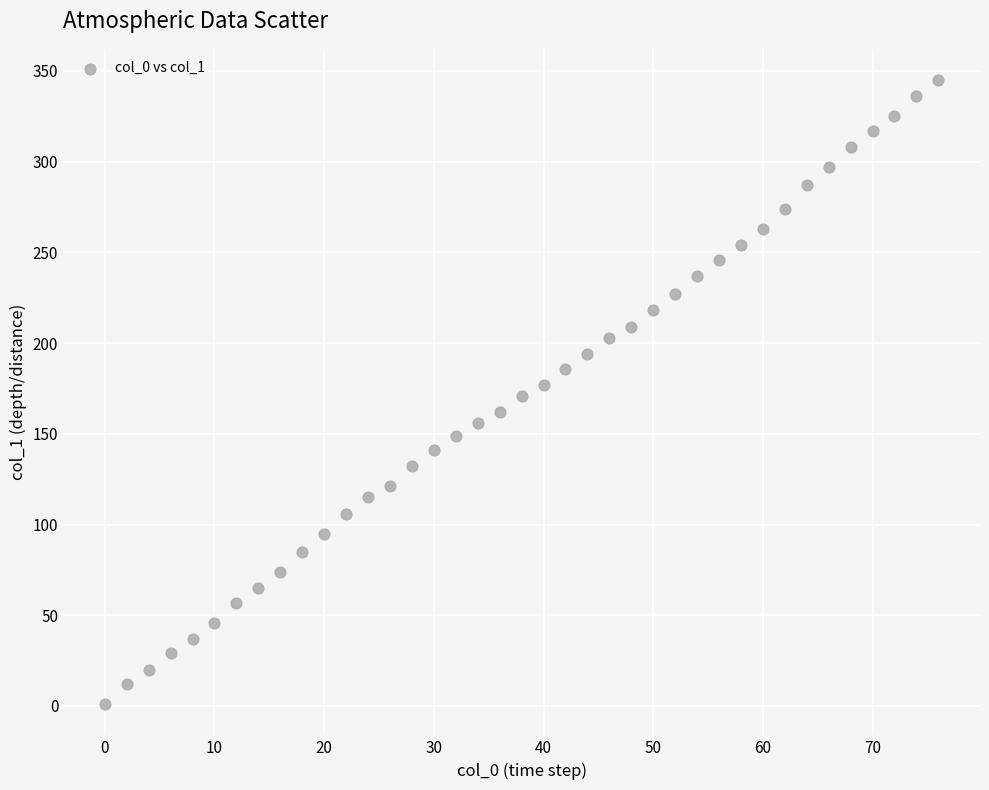

What is the range of X values (max minus min)?

76